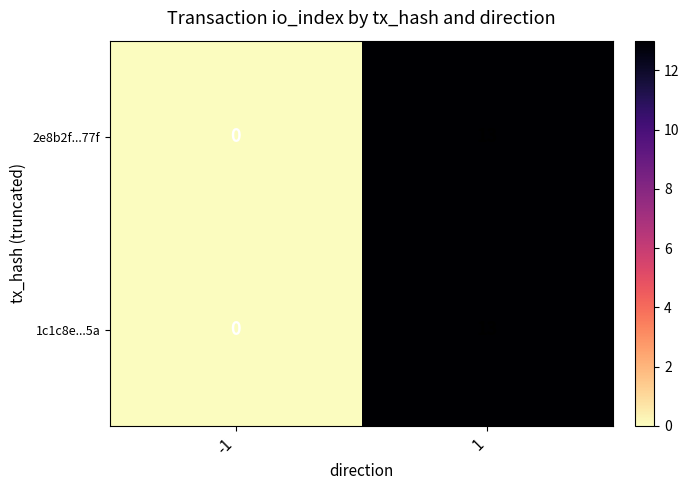

True or false: 2e8b2f...77f has a value of 6 at -1.

False